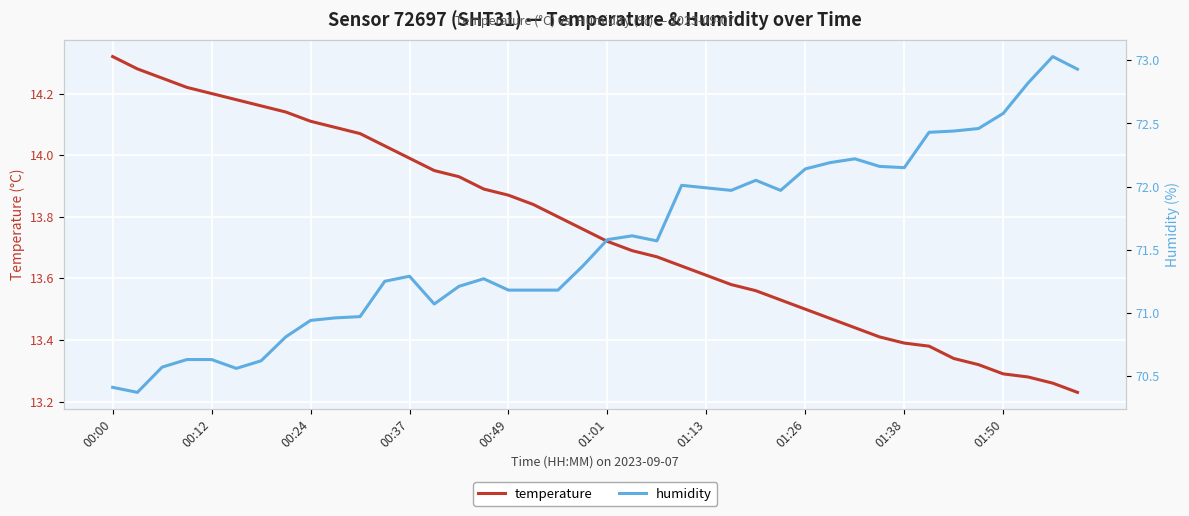

What is the spread (max minus min) of values at 29?

58.7